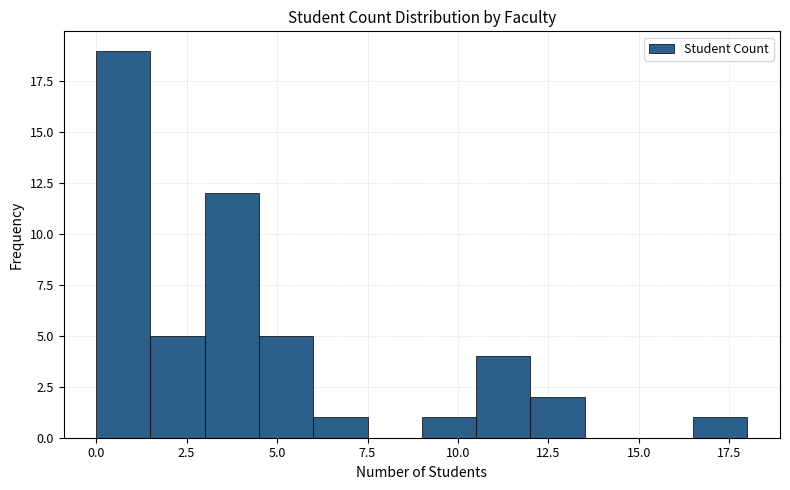

Around what value on the x-axis is the tallest bar? Give the approximate position of its centre, as read against the axis.

1.0